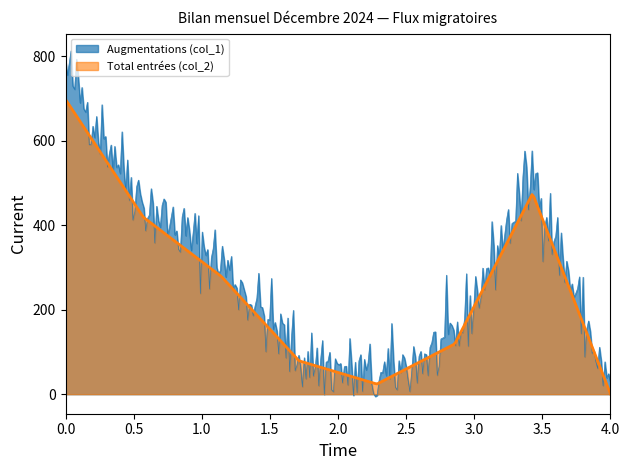

How many lines are shown in the chart?

2